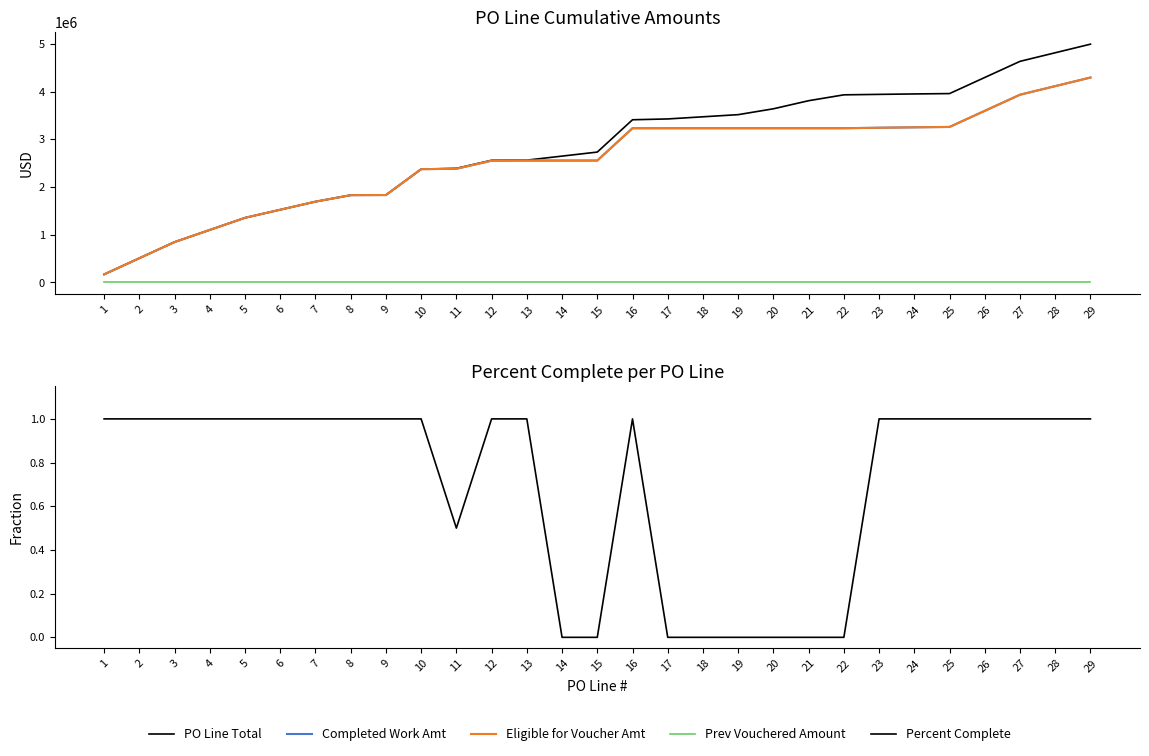

True or false: Eligible for Voucher Amt and Completed Work Amt cross at least once.

False